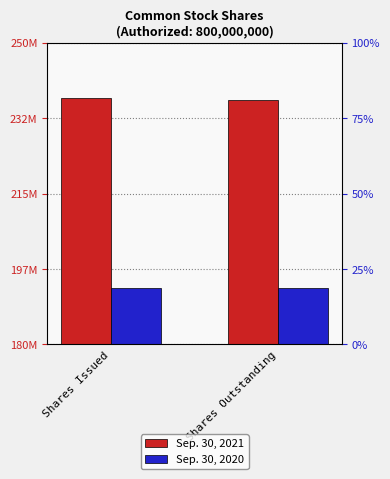

Reading left to right, extract all data points from this chart.

Sep. 30, 2021: 237169770	236719770
Sep. 30, 2020: 193044766	193044766